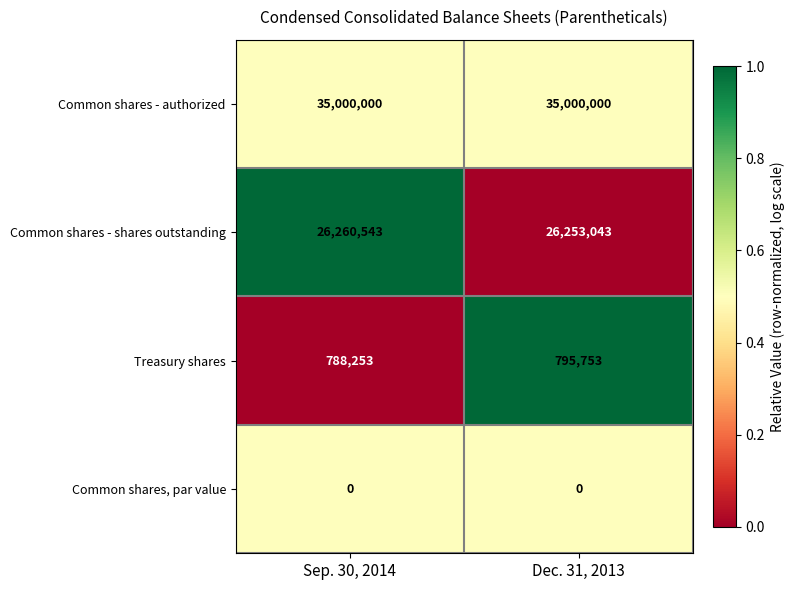

Read the Common shares - shares outstanding value at Dec. 31, 2013, to the nearest 100.

26253000